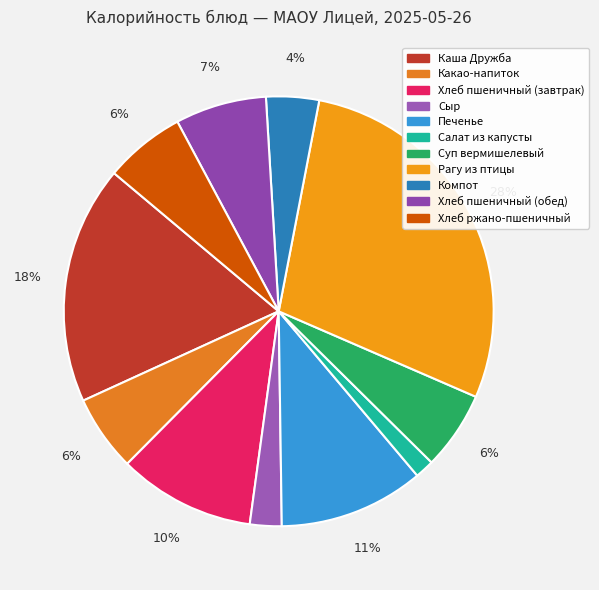

To the nearest percent, what is the difference between the largest and smallest slice percentages?

27%